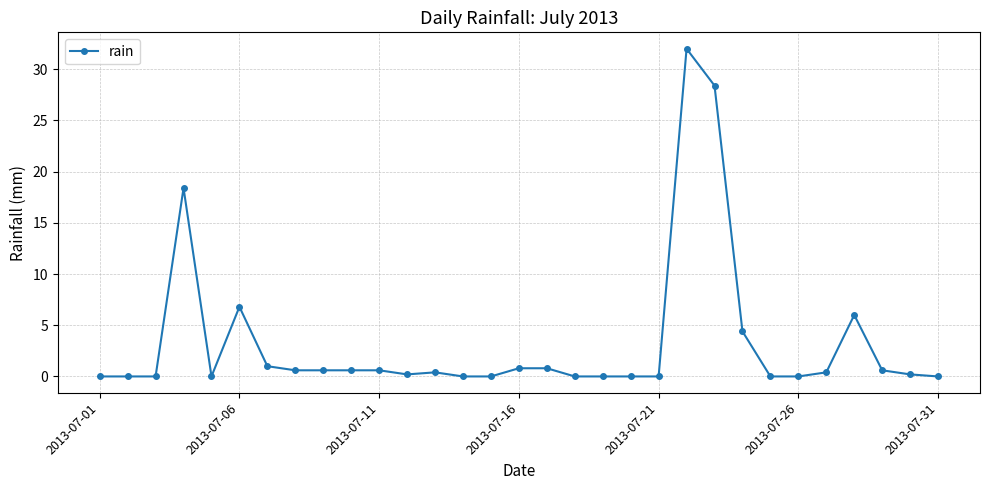

What is the difference between the second highest and second lowest values?

28.4